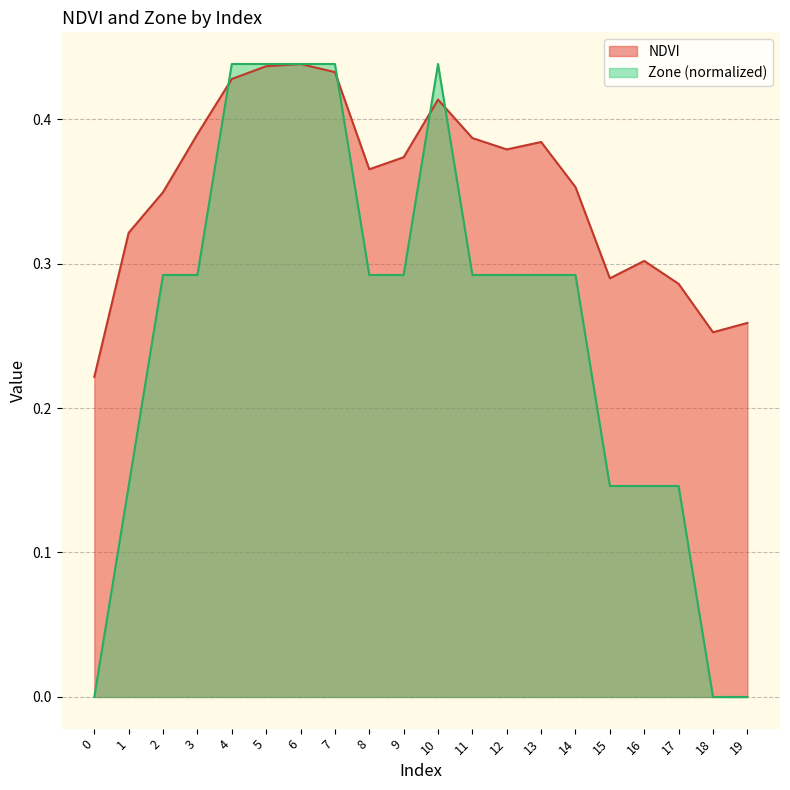

How many NDVI values are between 0 and 1?

20